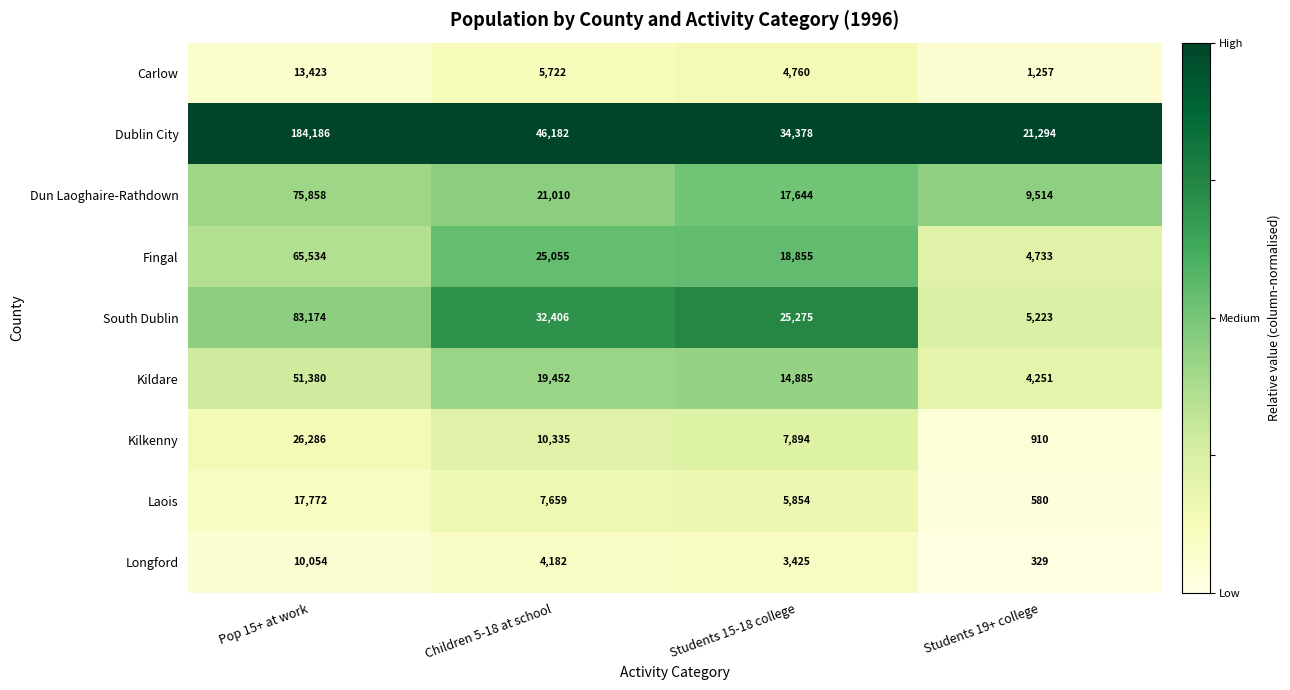

What value does the Longford series have at Children 5-18 at school, to the nearest 10?

4180